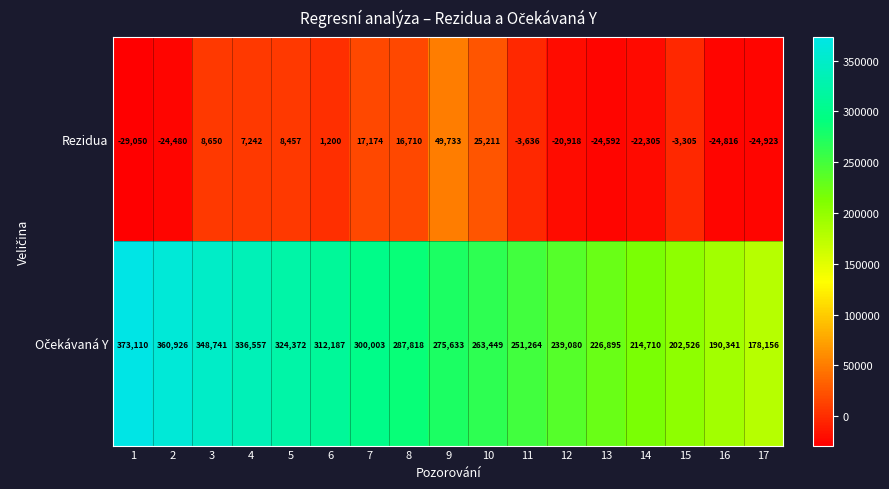

True or false: Rezidua has a value of -24592 at 13.

True